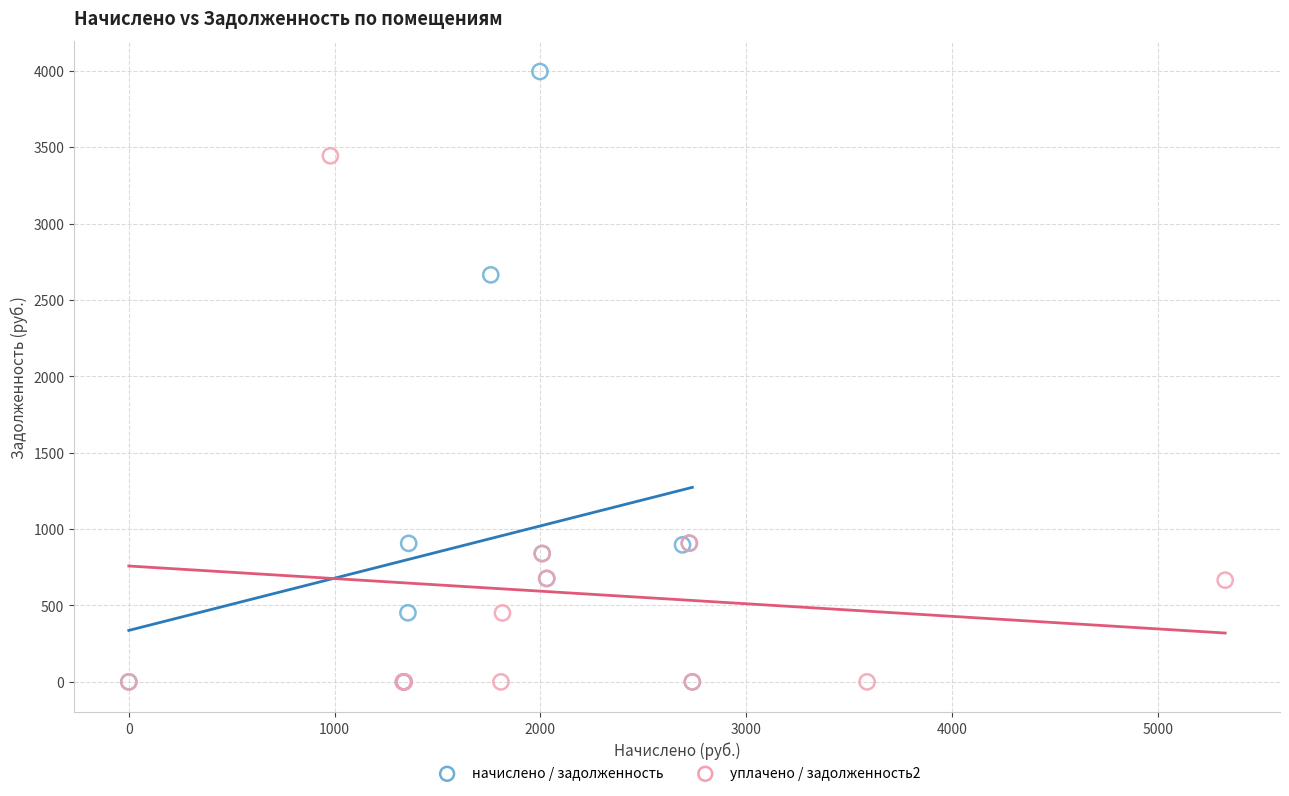

Which series has the largest Y range (max minus min)?

начислено / задолженность